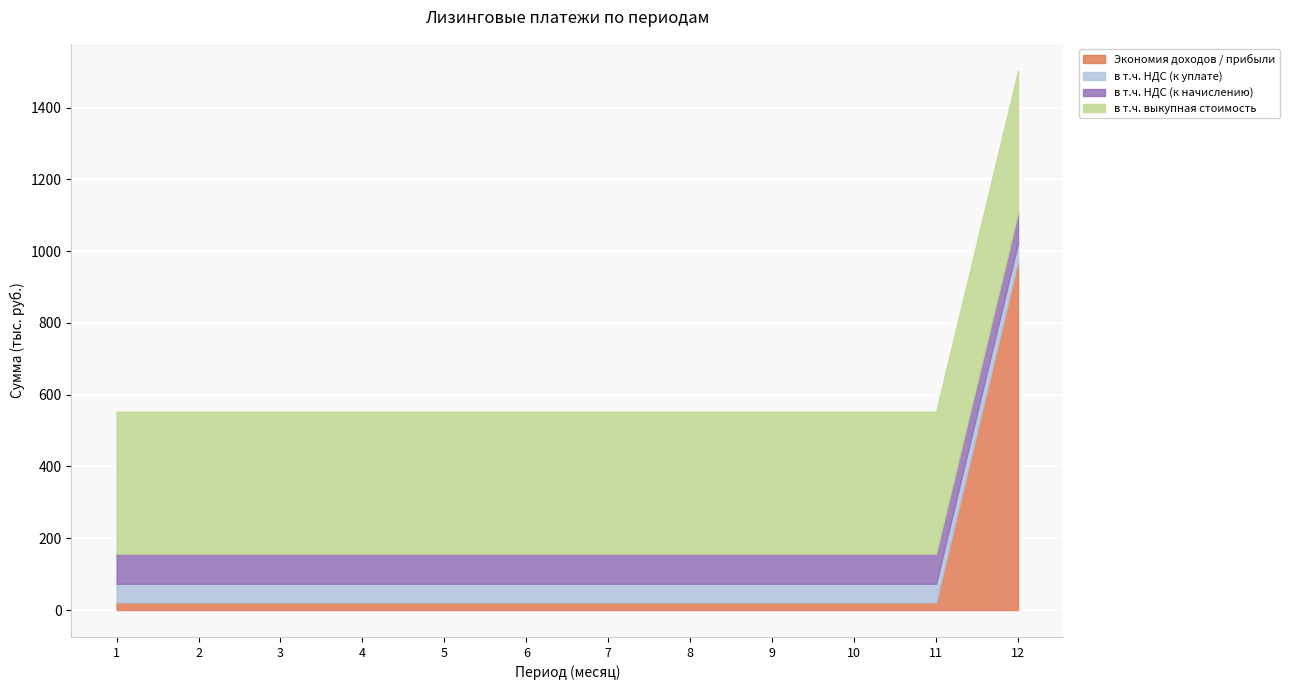

Rank the series at 7 from lowest to highest value.

Экономия доходов / прибыли, в т.ч. НДС (к уплате), в т.ч. НДС (к начислению), в т.ч. выкупная стоимость